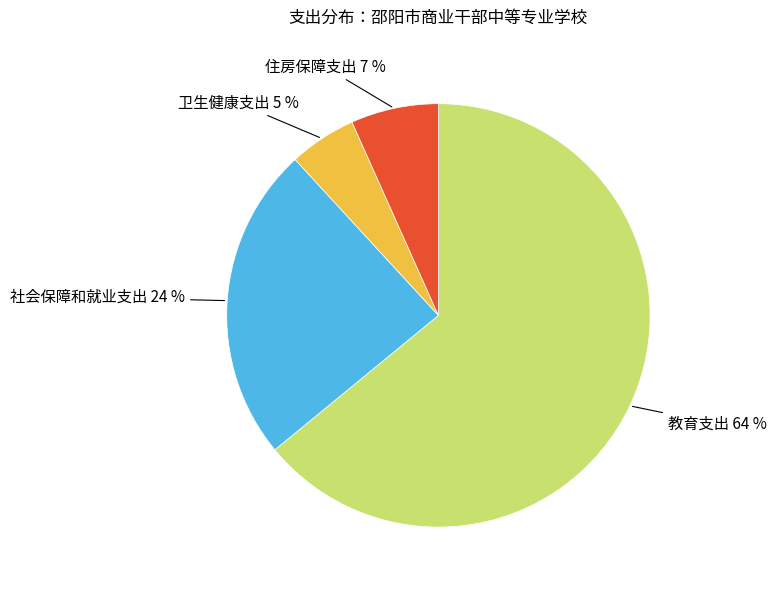

What is the ratio of the value at 教育支出 to the value at 社会保障和就业支出?

2.7